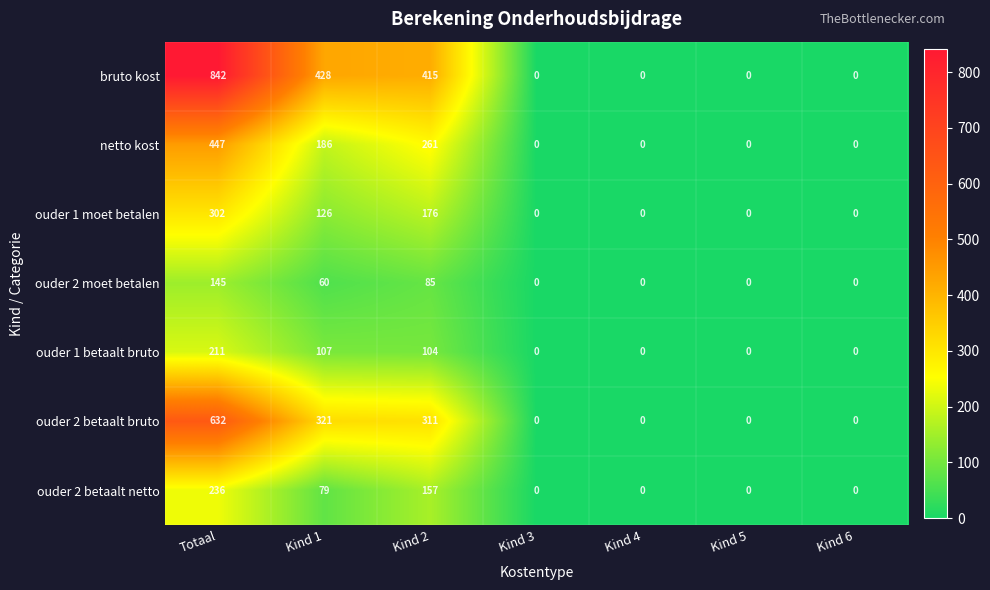

At which category is the sum across all series the highest?

Totaal